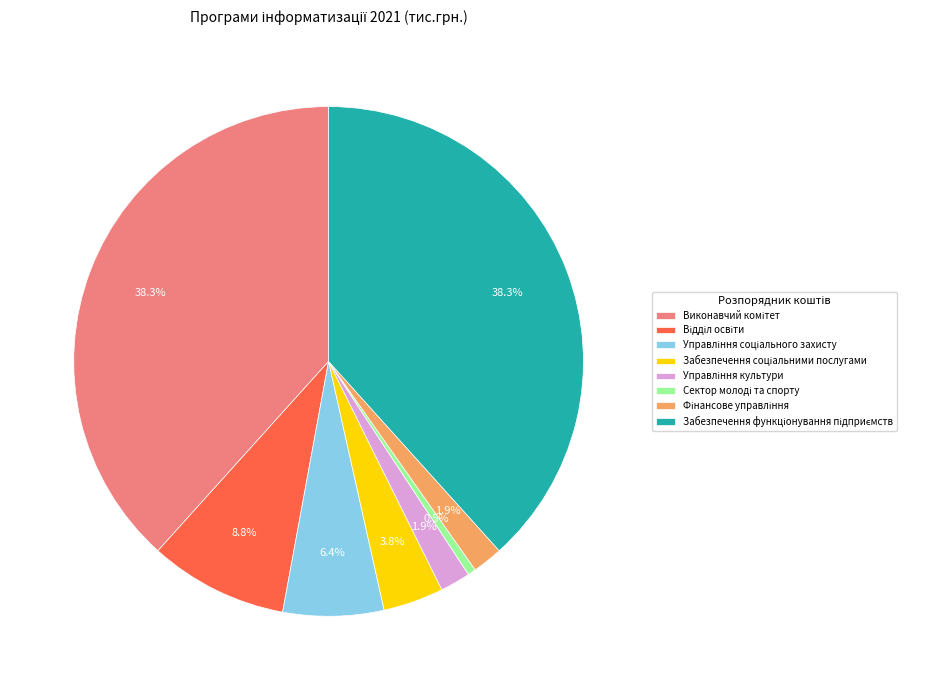

Is there any slice that represents more than half of the pie?

No